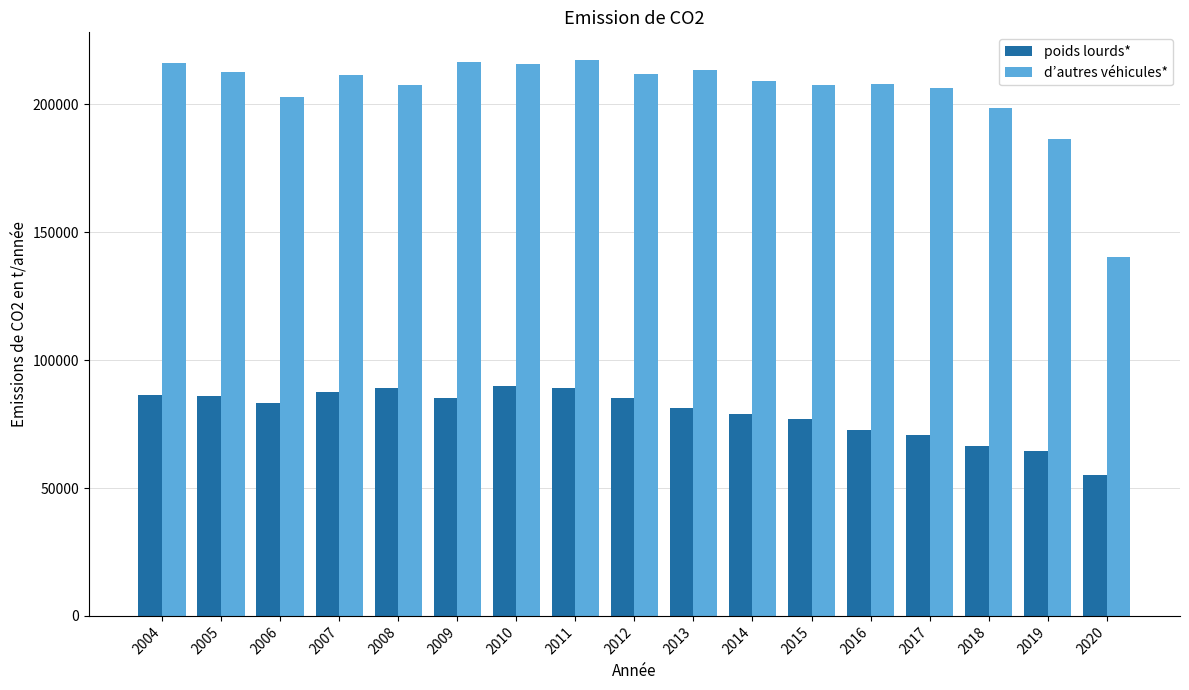

At 2012, list the series in order from smallest to largest.

poids lourds*, d’autres véhicules*